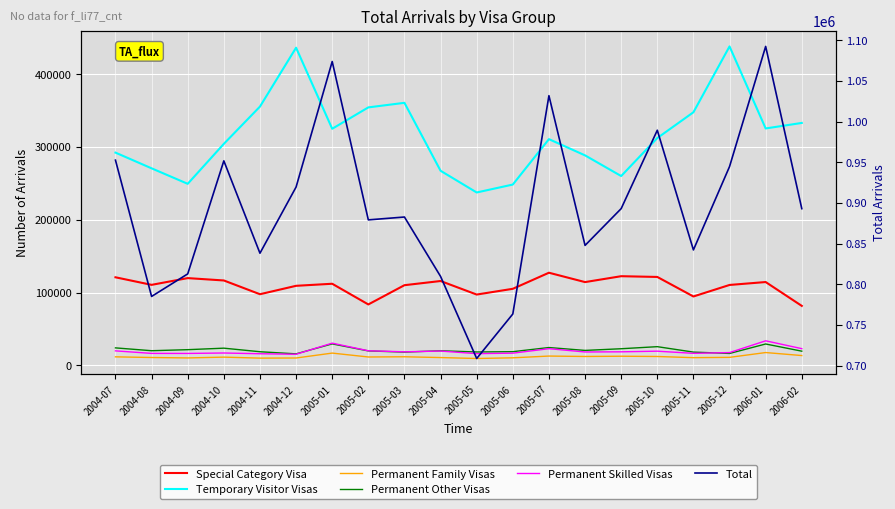

Where is Special Category Visa nearest to the value 104400?

2005-06